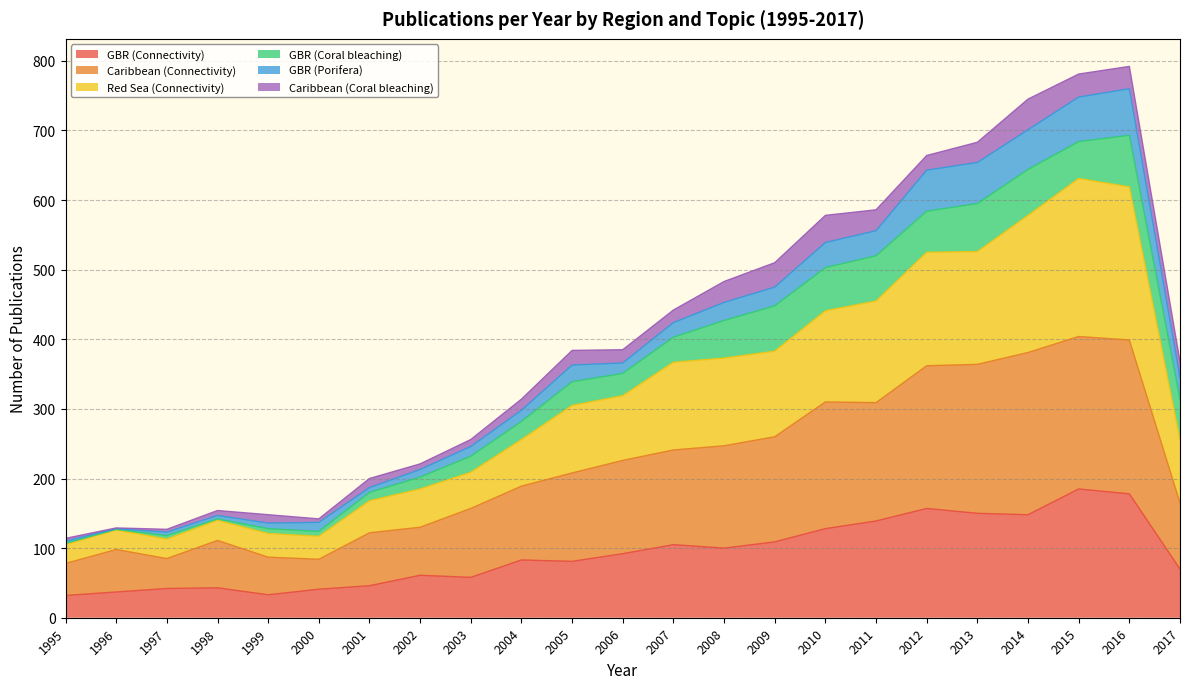

What is the total value across all series at 2007?

442